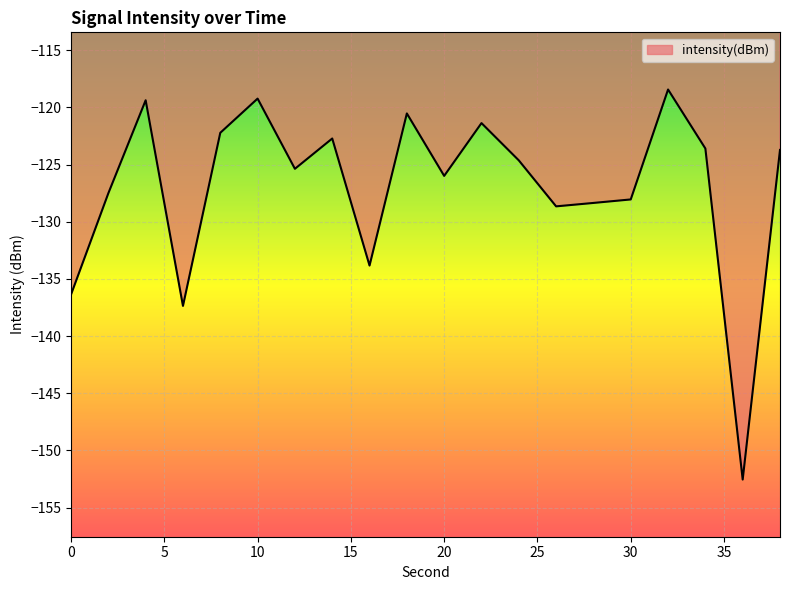

What is the smallest value displayed?

-152.5